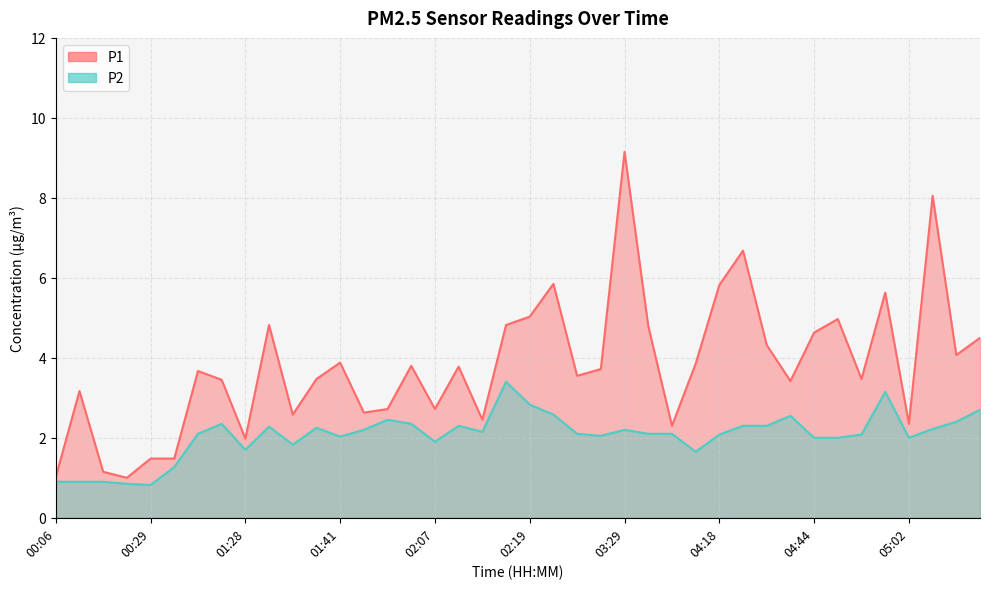

What position from the right is 05:02?

4